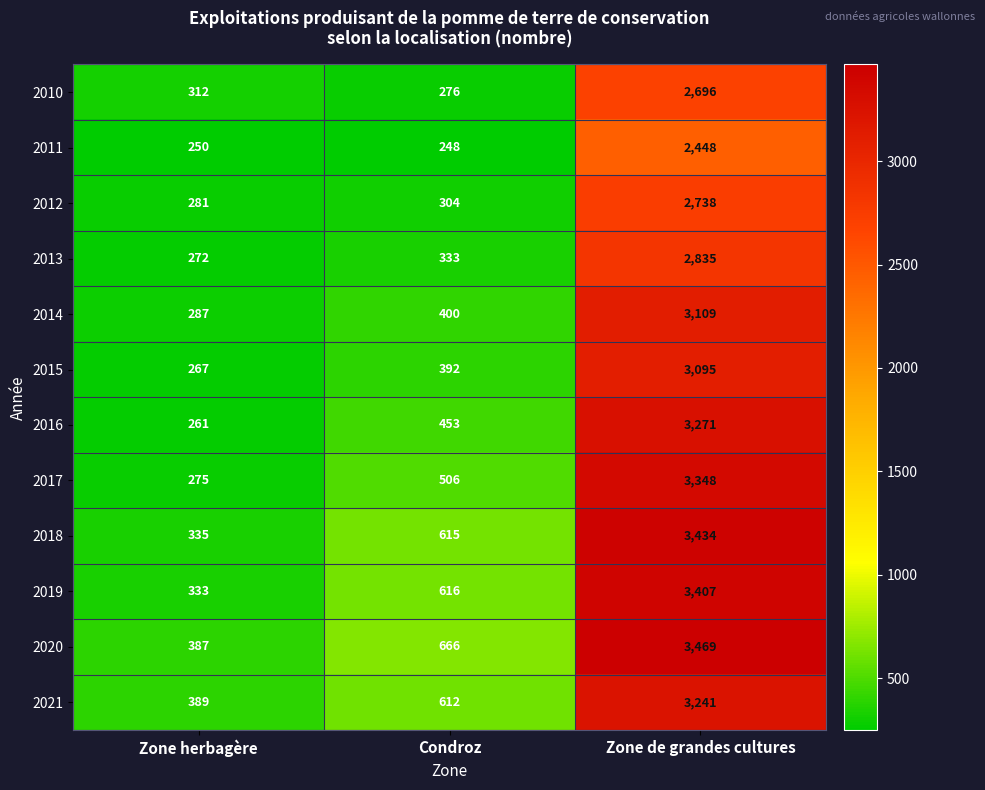

Which series changed the most between Condroz and Zone de grandes cultures?

2017